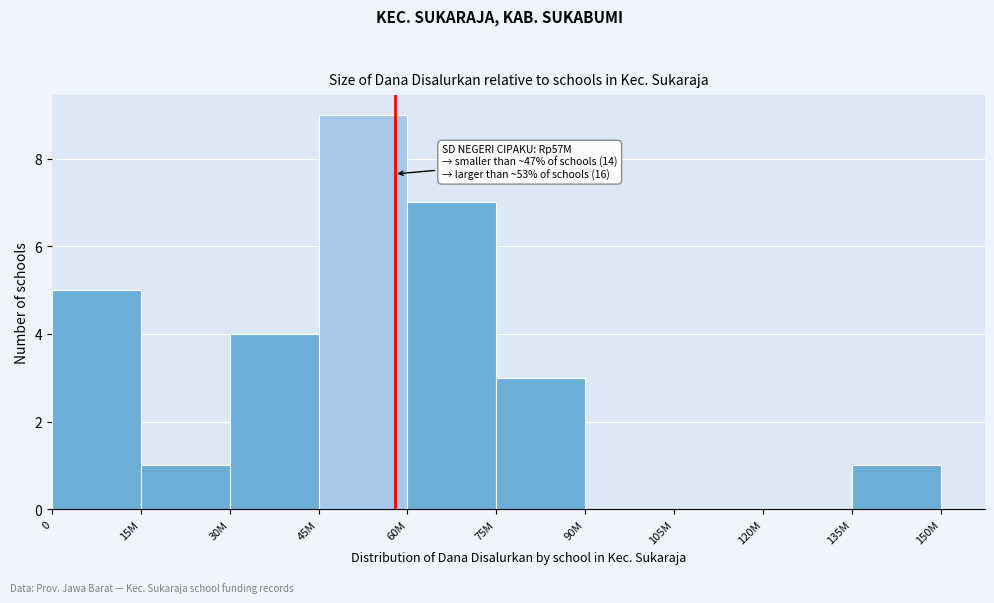

Reading left to right, transcribe all the data shown in this chart.

0=5	15M=1	30M=4	45M=9	60M=7	75M=3	90M=0	105M=0	120M=0	135M=1